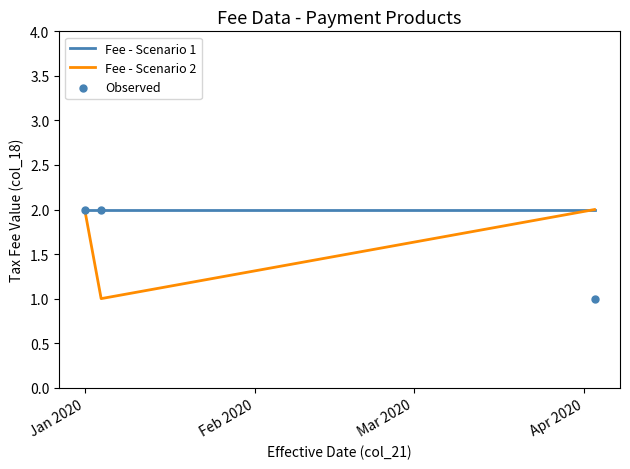

What is the total value across all series at Jan 2020?

6